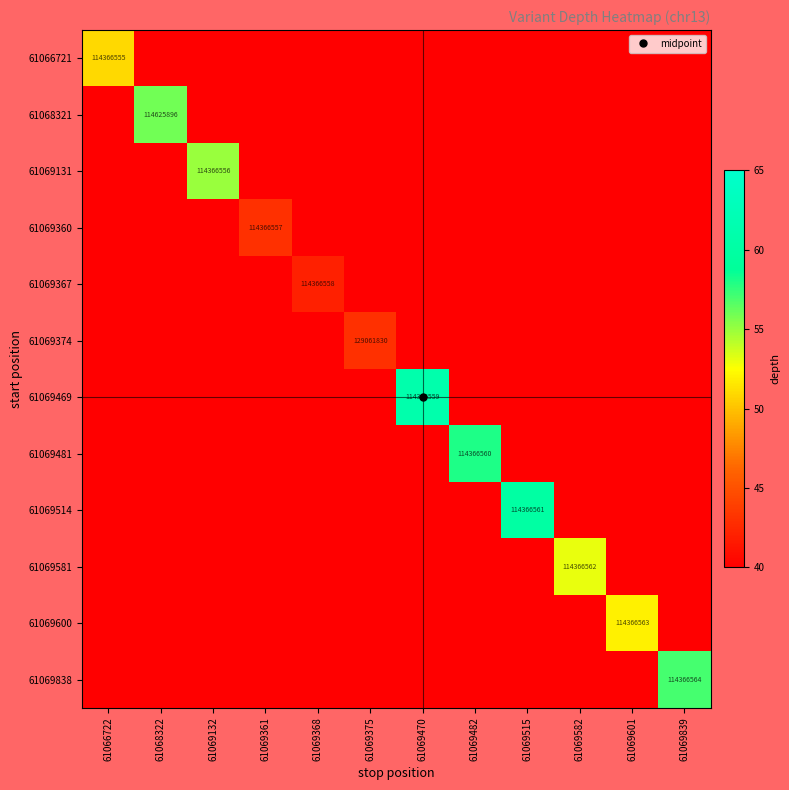

True or false: 61069481 has a value of 21 at 61069132.

True